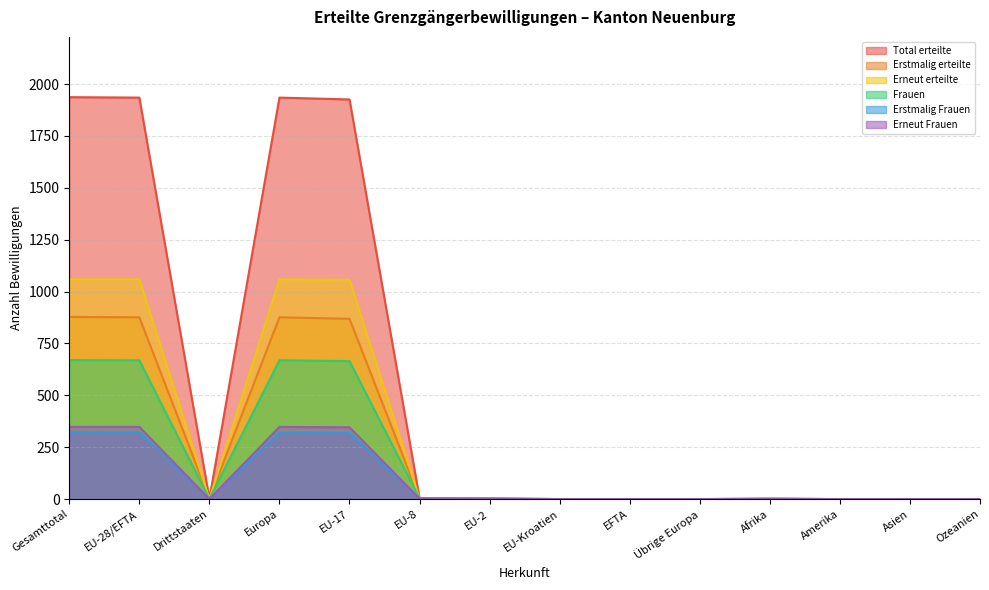

What is the label of the 9th point from the left?

EFTA